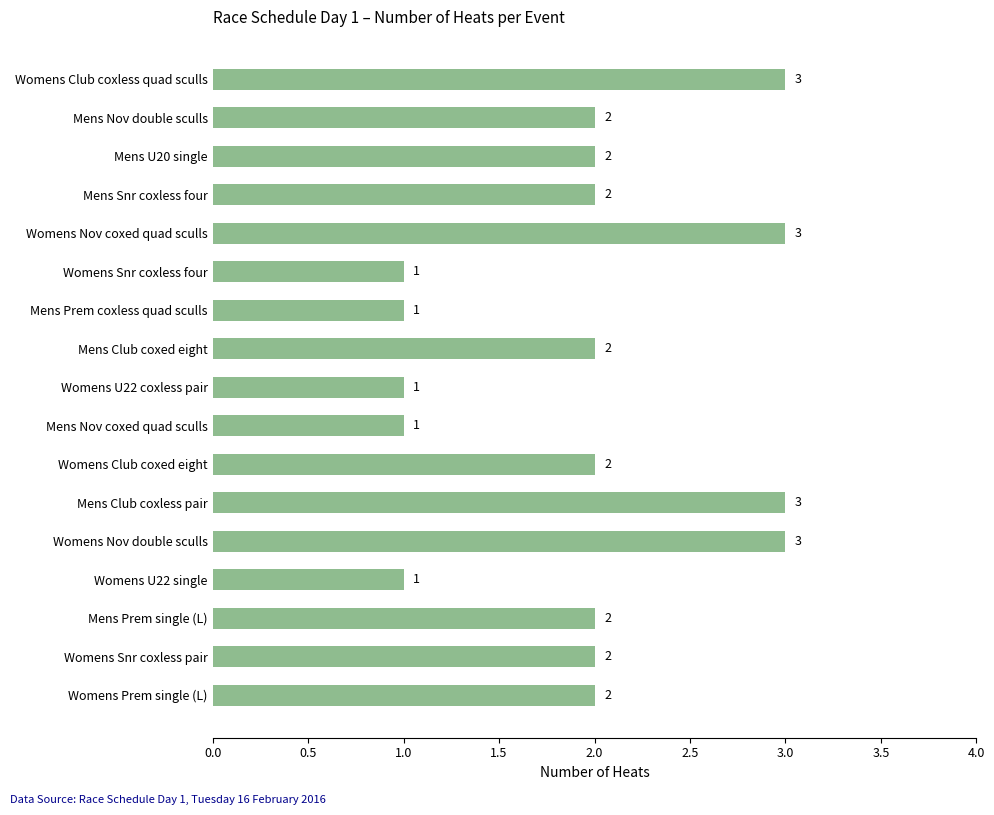

What is the average value?

2